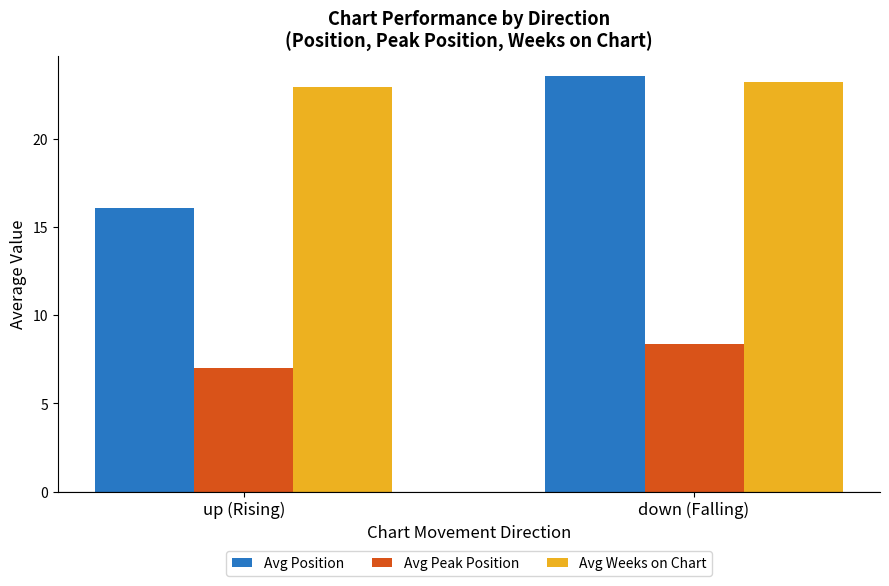

Reading right to left, transcribe all the data shown in this chart.

Avg Position: down (Falling)=23.5	up (Rising)=16.1
Avg Peak Position: down (Falling)=8.3	up (Rising)=7.0
Avg Weeks on Chart: down (Falling)=23.2	up (Rising)=22.9